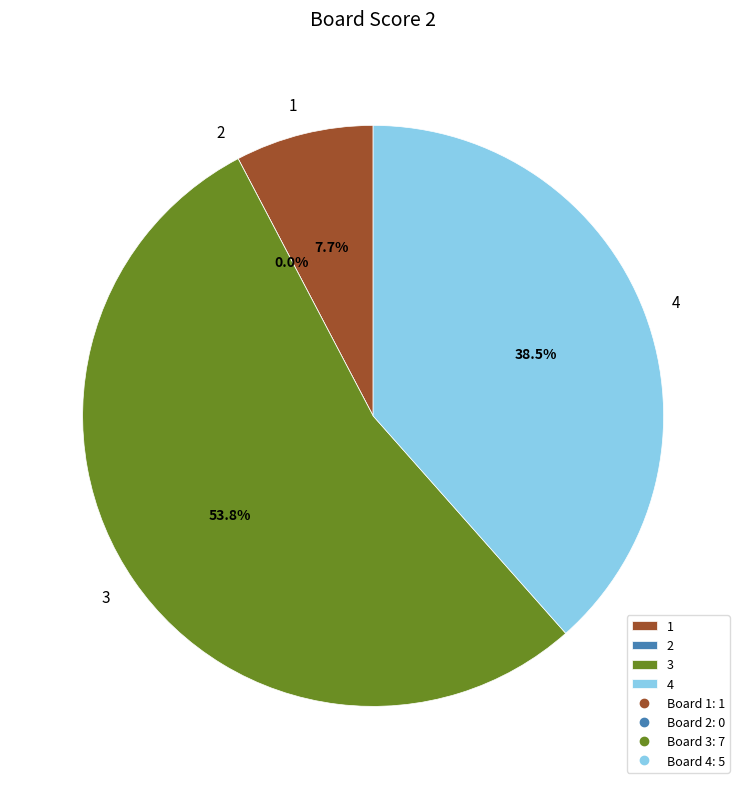

What portion of the pie excludes 1?

92.3%